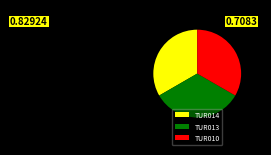

What is the ratio of the value at TUR013 to the value at TUR014?

1.0